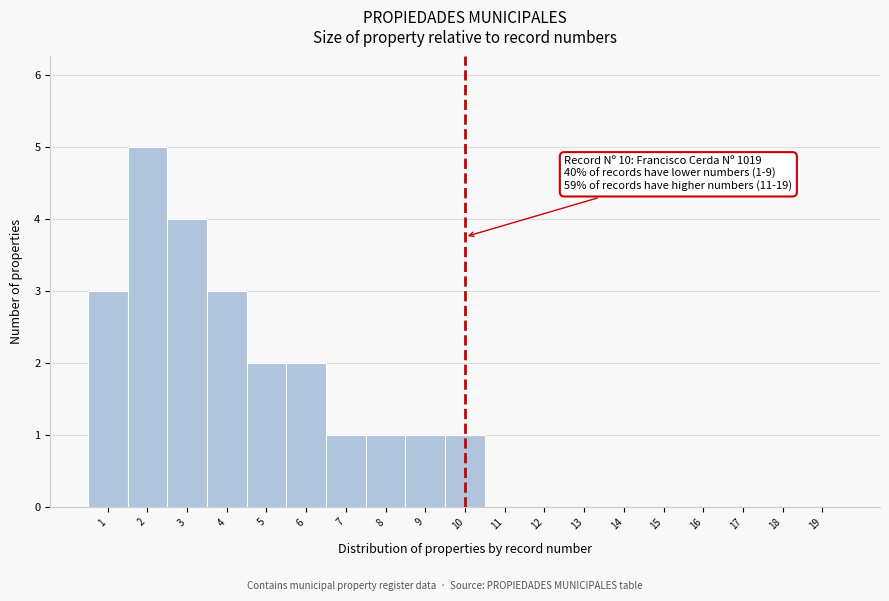

Over which range of the x-axis is the bar tallest?

1.5 to 2.5